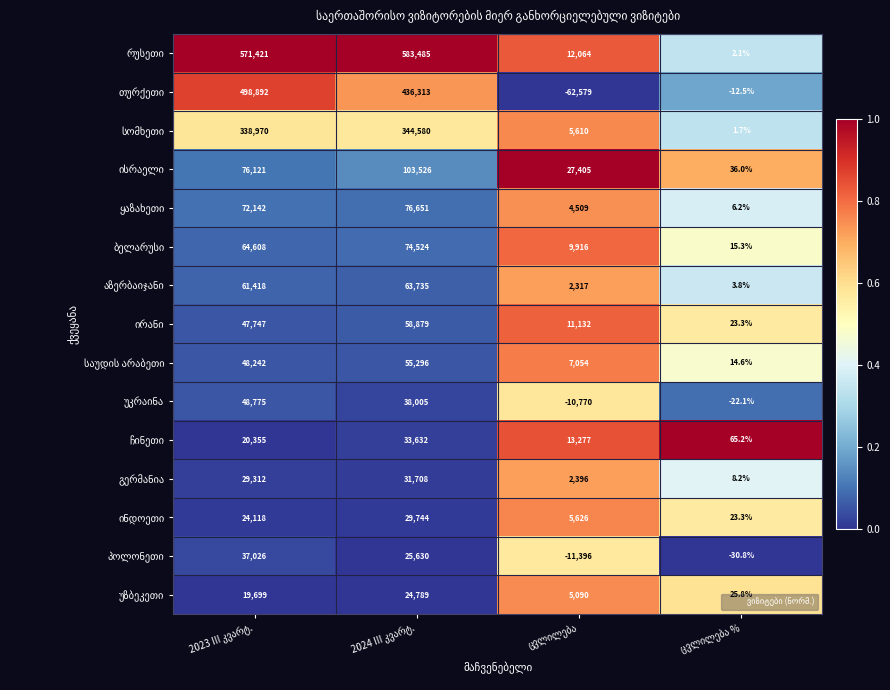

How many series are shown in this chart?

15